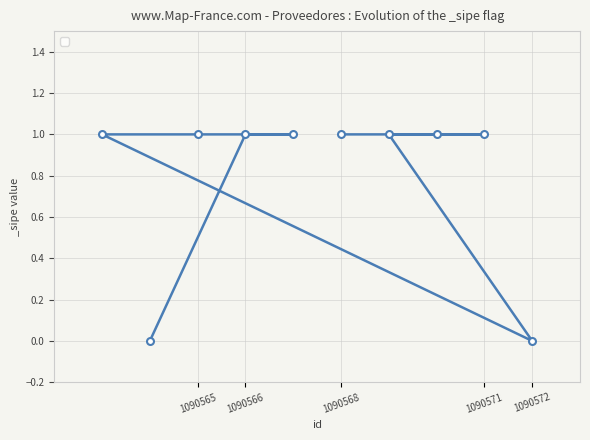

True or false: there are more than 2 points higher than both neighbors.

False